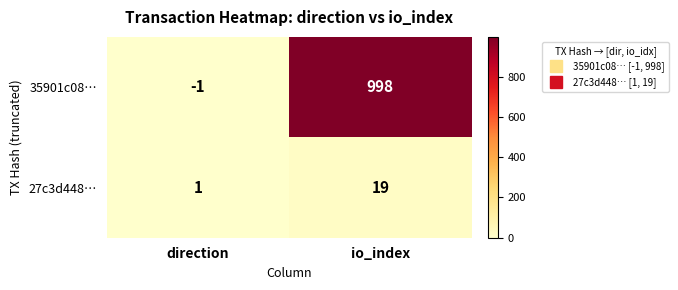

What is the sum of all 35901c08… values?

997